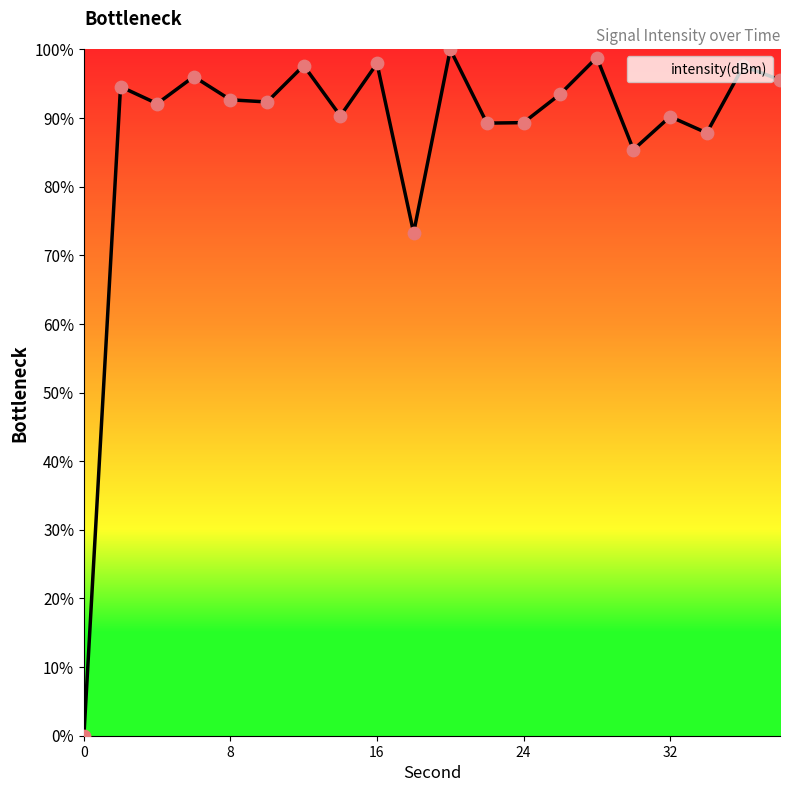

What is the greatest value displayed?

100.0